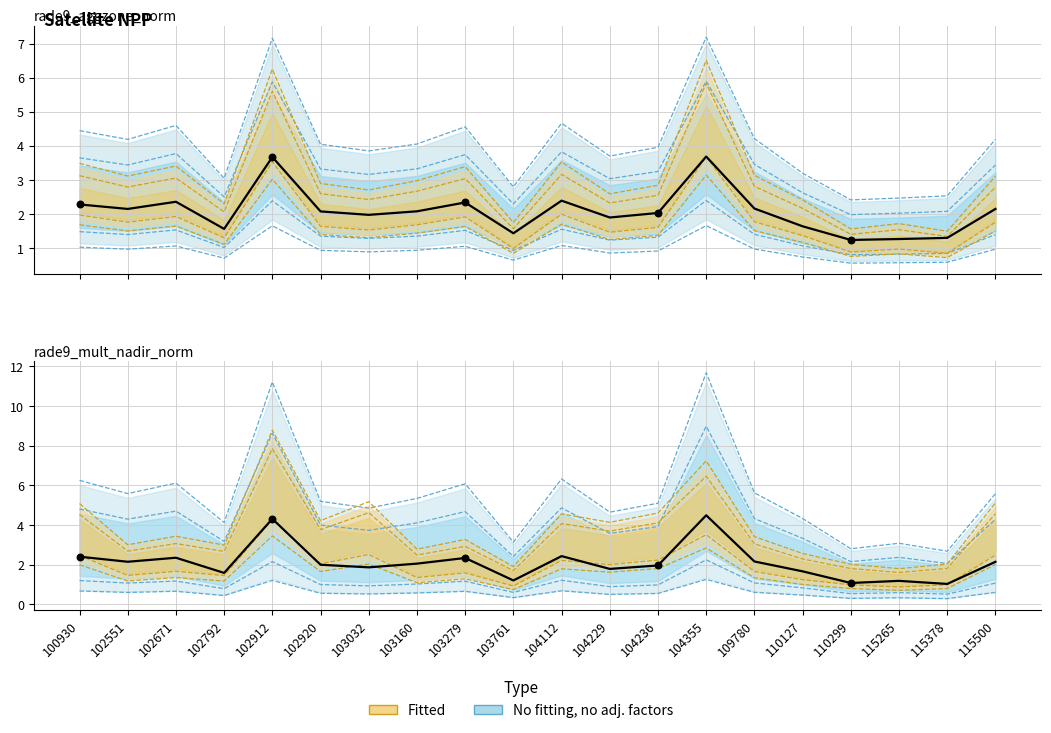

What is the total value across all series at 110127?

6.4